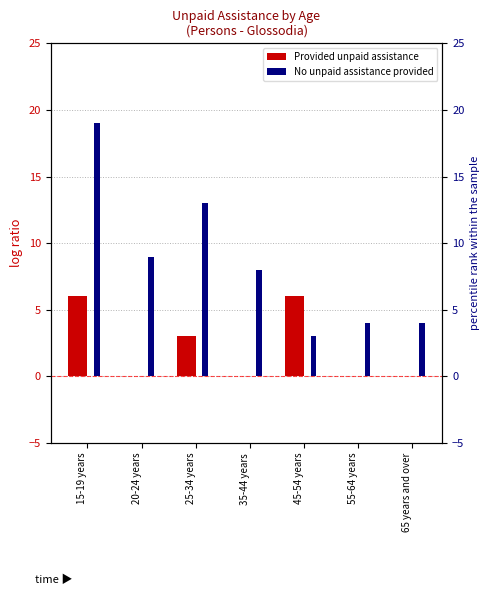

At which label is No unpaid assistance provided closest to 11?

20-24 years